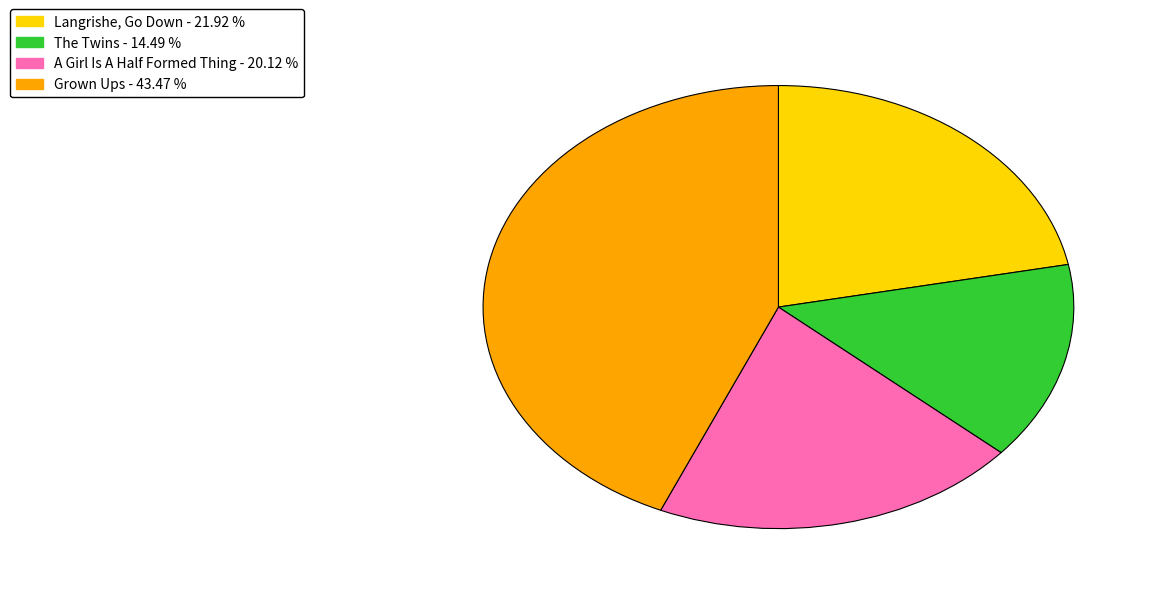

Rank the categories by value from lowest to highest.

The Twins, A Girl Is A Half Formed Thing, Langrishe, Go Down, Grown Ups